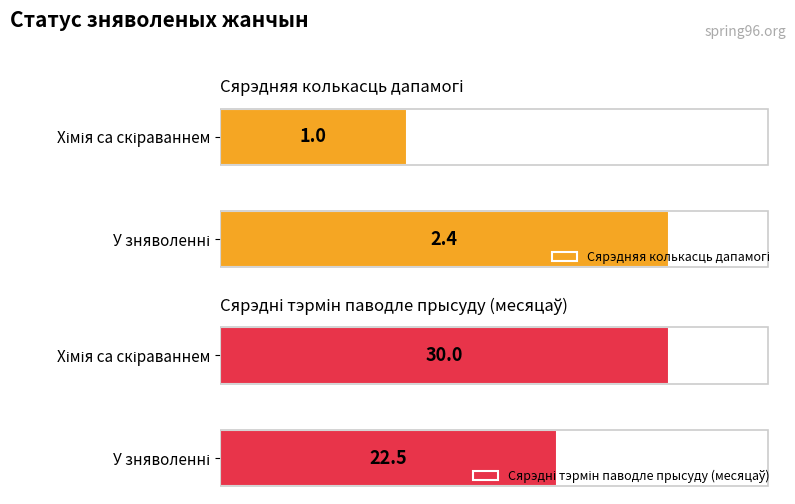

What is the minimum value shown in the chart?

1.0